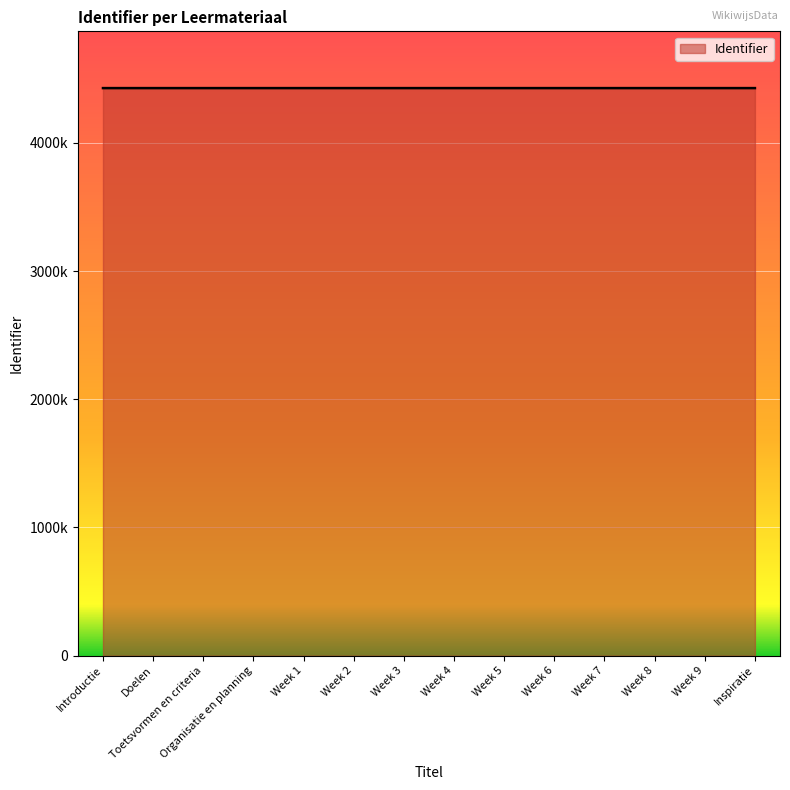

Is this an area chart (filled region under the line)?

Yes